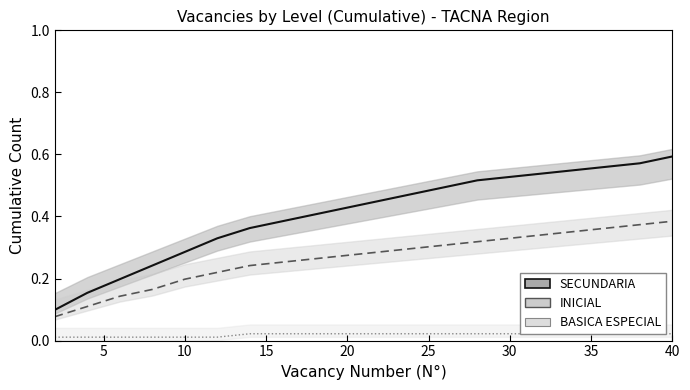

Is the value of BASICA ESPECIAL (mean) at 19 greater than the value of SECUNDARIA (mean) at 5?

No